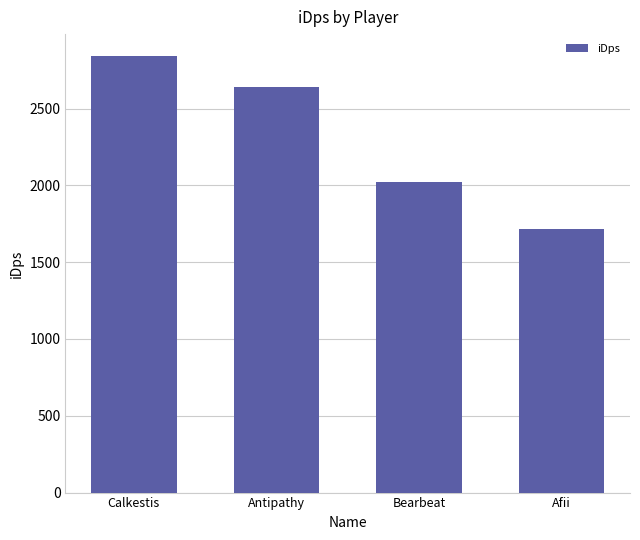

Rank the categories by value from highest to lowest.

Calkestis, Antipathy, Bearbeat, Afii